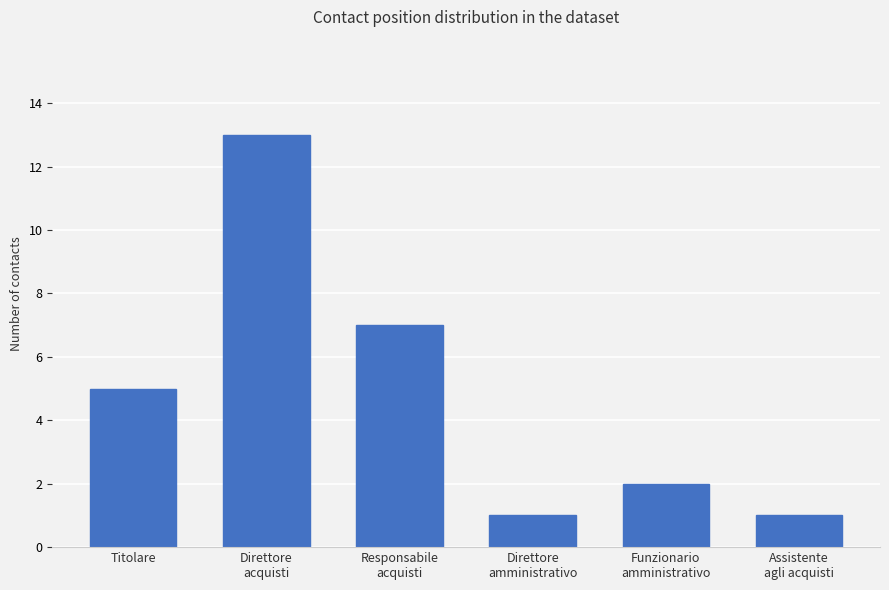

Where is the data nearest to the value 7?

Responsabile
acquisti